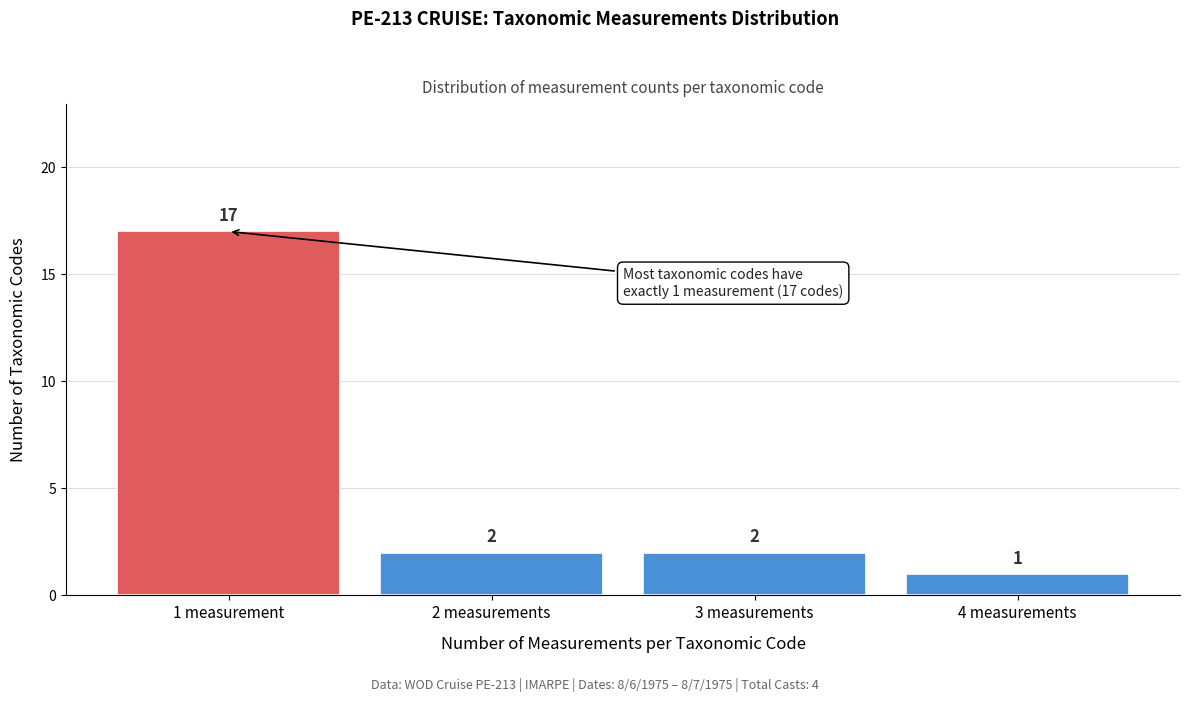

Reading left to right, extract all data points from this chart.

1 measurement=17	2 measurements=2	3 measurements=2	4 measurements=1